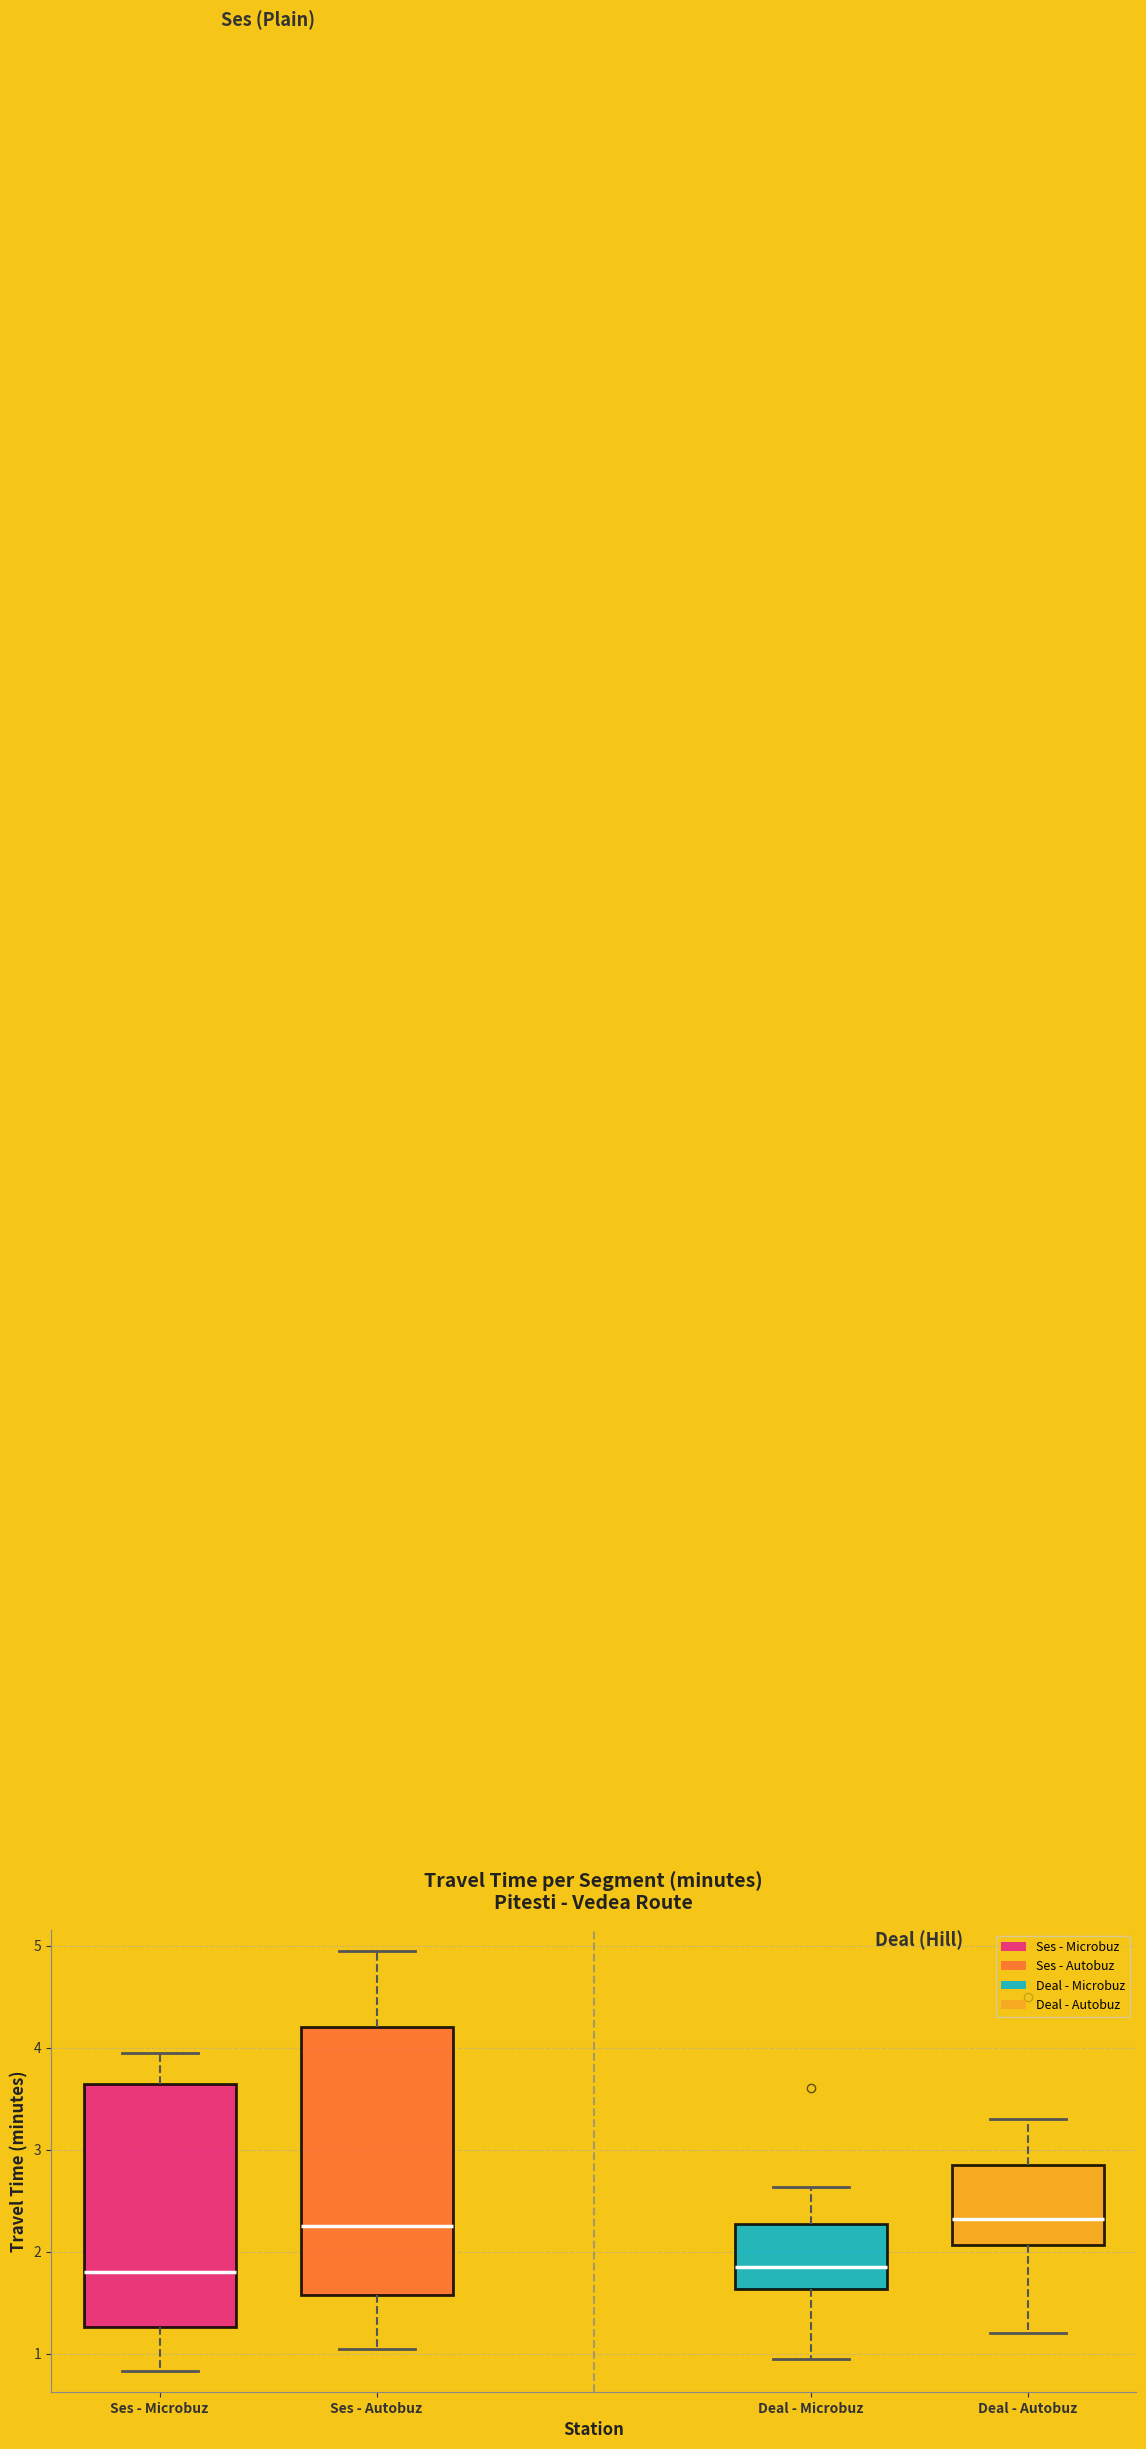

Reading left to right, transcribe this box plot: for each box, give where its median line is, the range the box spans, and where its two whiskers end, as read against the y-axis. The values are not printed on the chart, so give them approximately, as read against the axis.

Ses - Microbuz: median 1.8, box 1.3 to 3.6, whiskers 0.8 to 4.0
Ses - Autobuz: median 2.3, box 1.6 to 4.2, whiskers 1.1 to 5.0
Deal - Microbuz: median 1.9, box 1.6 to 2.3, whiskers 1.0 to 2.6
Deal - Autobuz: median 2.3, box 2.1 to 2.9, whiskers 1.2 to 3.3